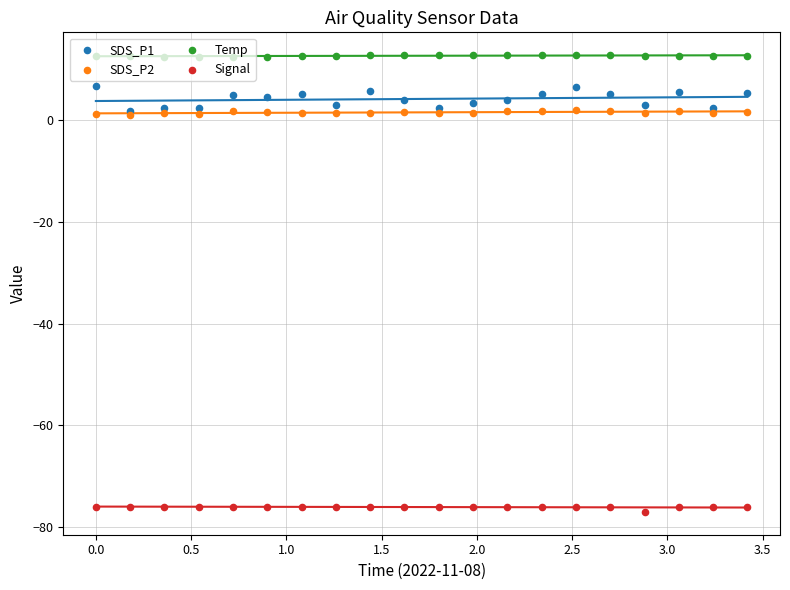

Which series has the widest spread of Y values?

SDS_P1